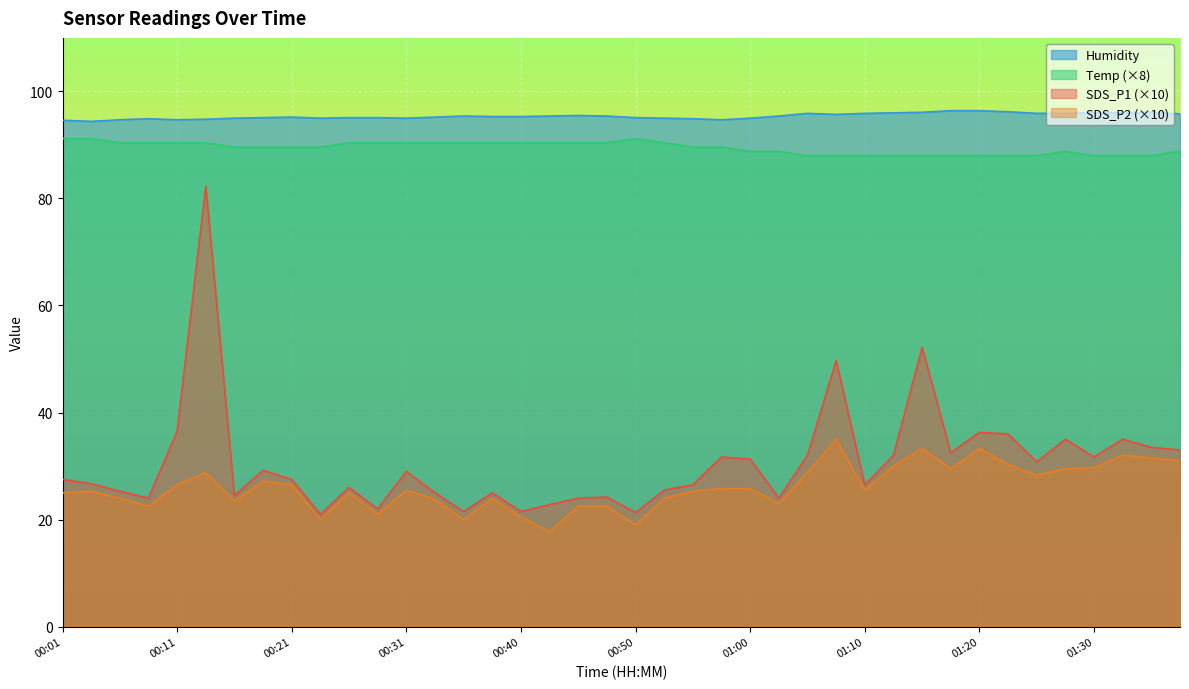

What is the sum of the Temp values at 00:31 and 00:26?

180.8